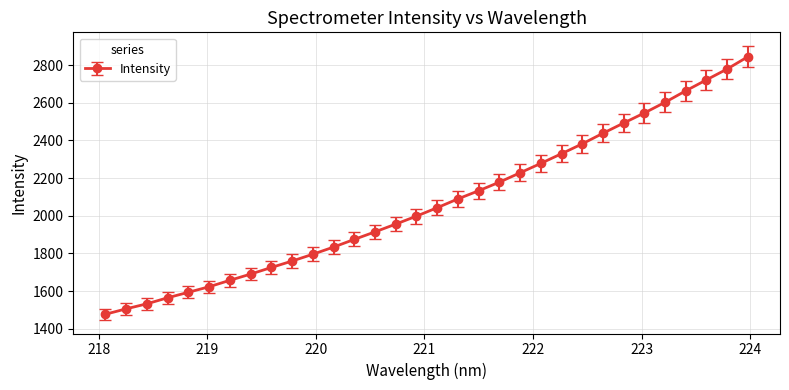

What is the minimum value shown in the chart?

1477.0